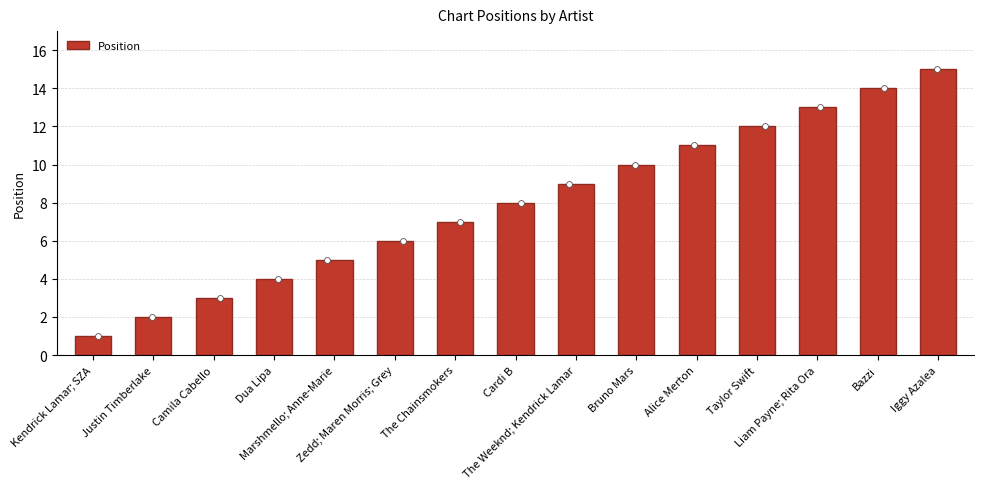

What is the ratio of the value at Alice Merton to the value at Kendrick Lamar; SZA?

11.0